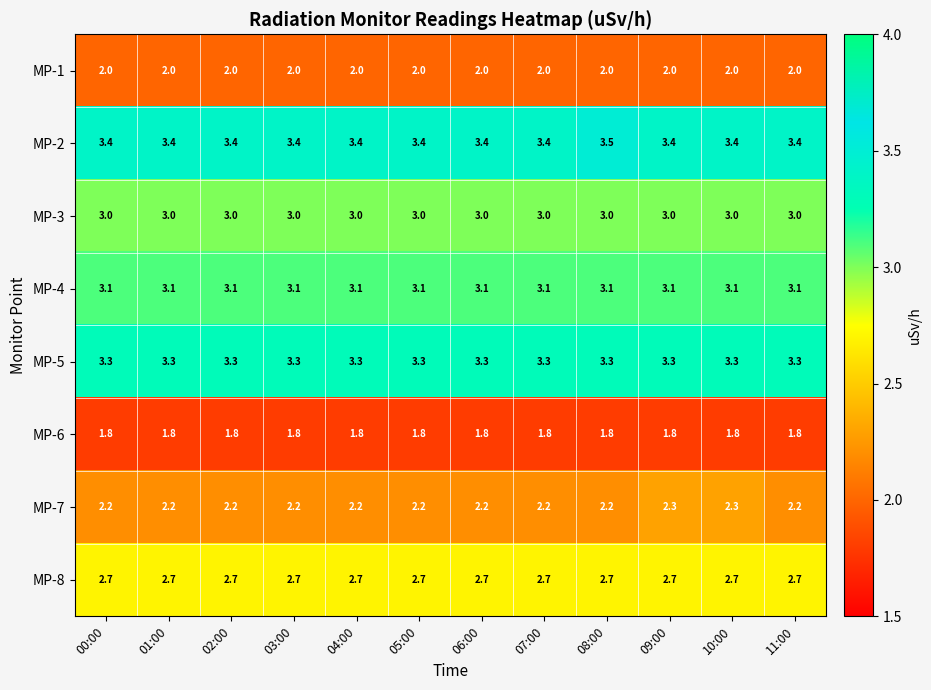

What is the total value across all series at 05:00?

21.5